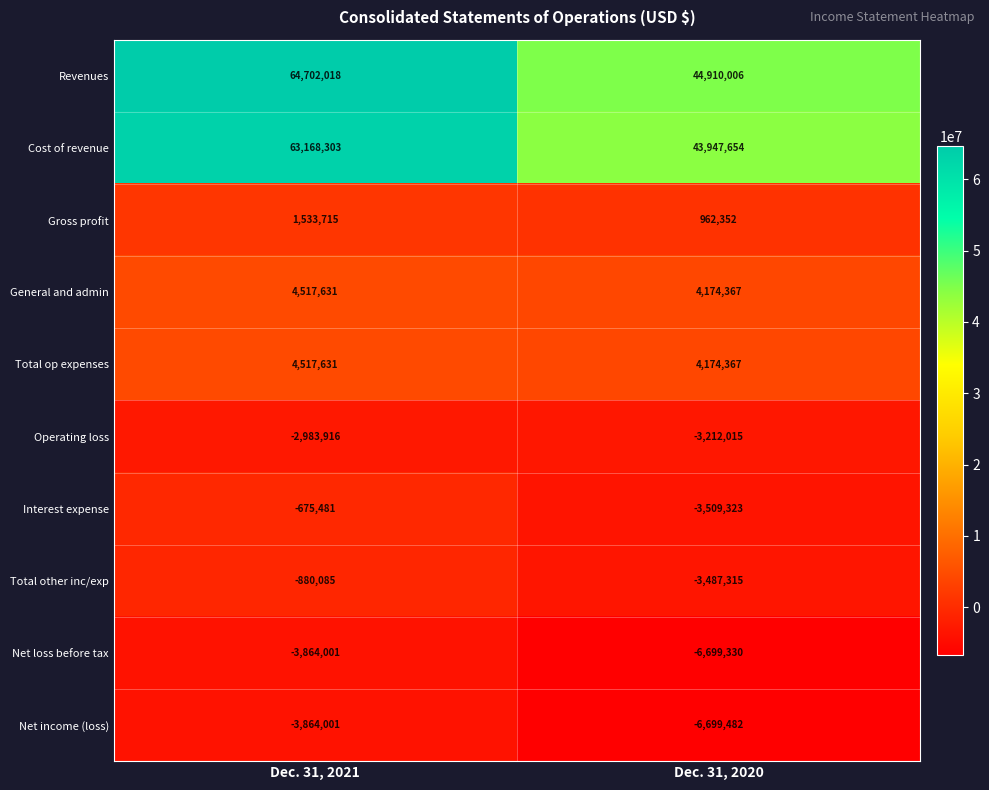

At which label is Operating loss closest to -3097965?

Dec. 31, 2021